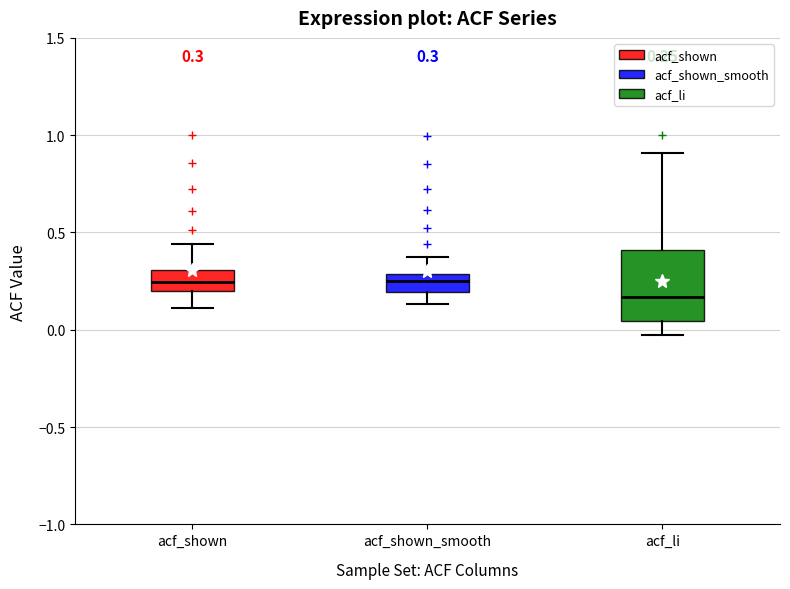

Comparing the boxes themselves (not the whiskers), which one is the tallest?

acf_li